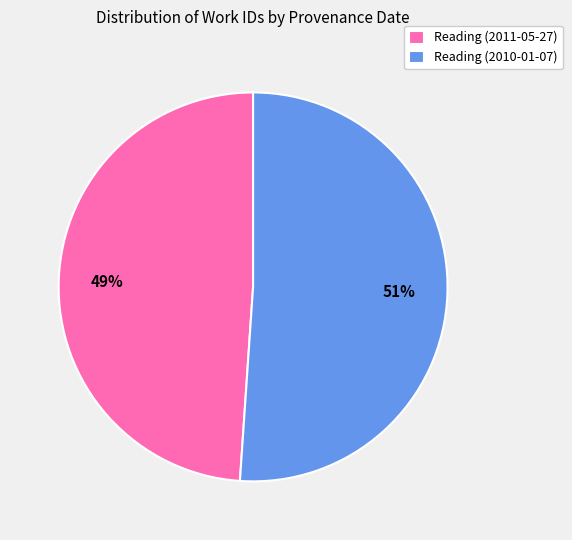

Rank the categories by value from highest to lowest.

Reading (2010-01-07), Reading (2011-05-27)